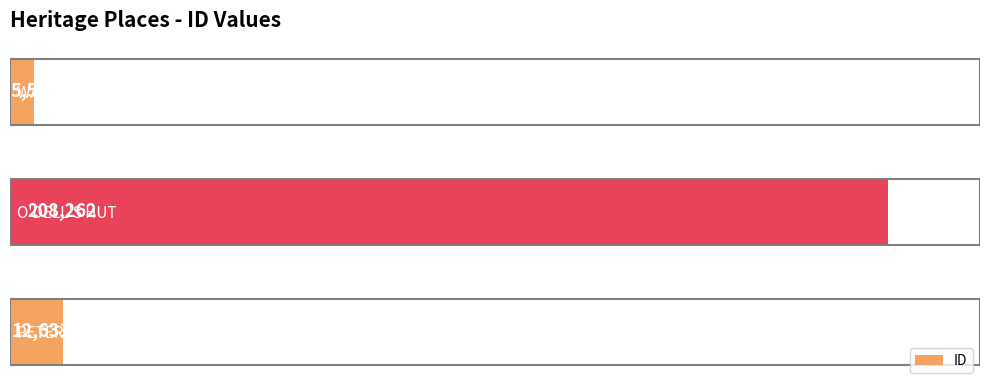

What is the approximate value at O'DELL'S HUT, to the nearest 50?

208250